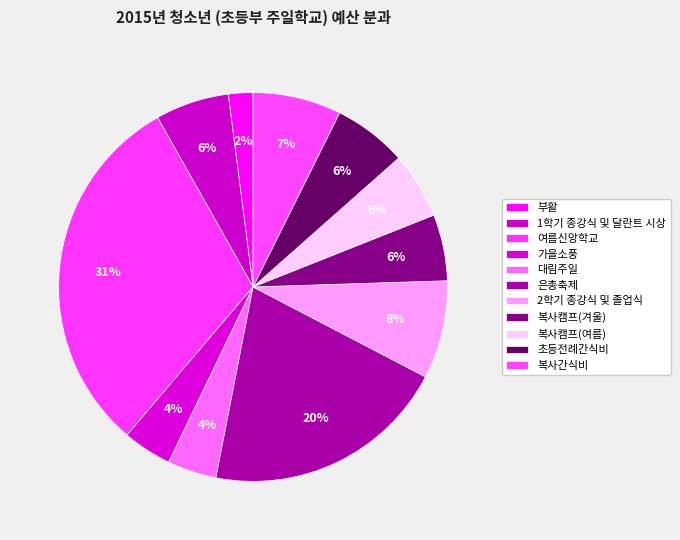

To the nearest percent, what is the average slice percentage?

9%